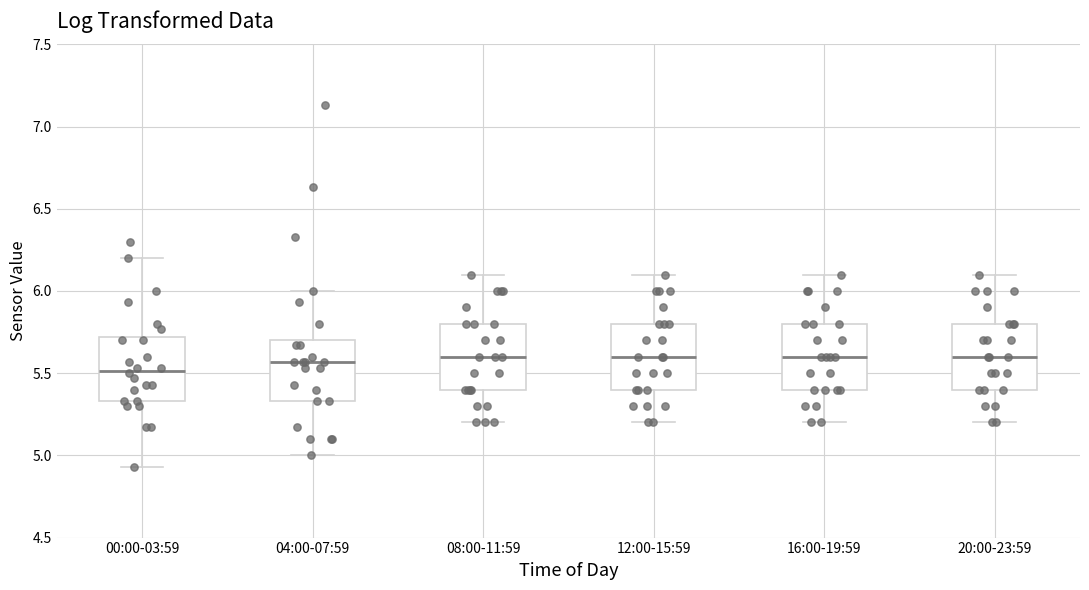

Reading left to right, read every box against the y-axis: the position of its median line, the range the box covers, and the ends of its whiskers. The values are not printed on the chart, so give them approximately, as read against the axis.

00:00-03:59: median 5.50, box 5.35 to 5.70, whiskers 4.95 to 6.20
04:00-07:59: median 5.55, box 5.35 to 5.70, whiskers 5.00 to 6.00
08:00-11:59: median 5.60, box 5.40 to 5.80, whiskers 5.20 to 6.10
12:00-15:59: median 5.60, box 5.40 to 5.80, whiskers 5.20 to 6.10
16:00-19:59: median 5.60, box 5.40 to 5.80, whiskers 5.20 to 6.10
20:00-23:59: median 5.60, box 5.40 to 5.80, whiskers 5.20 to 6.10